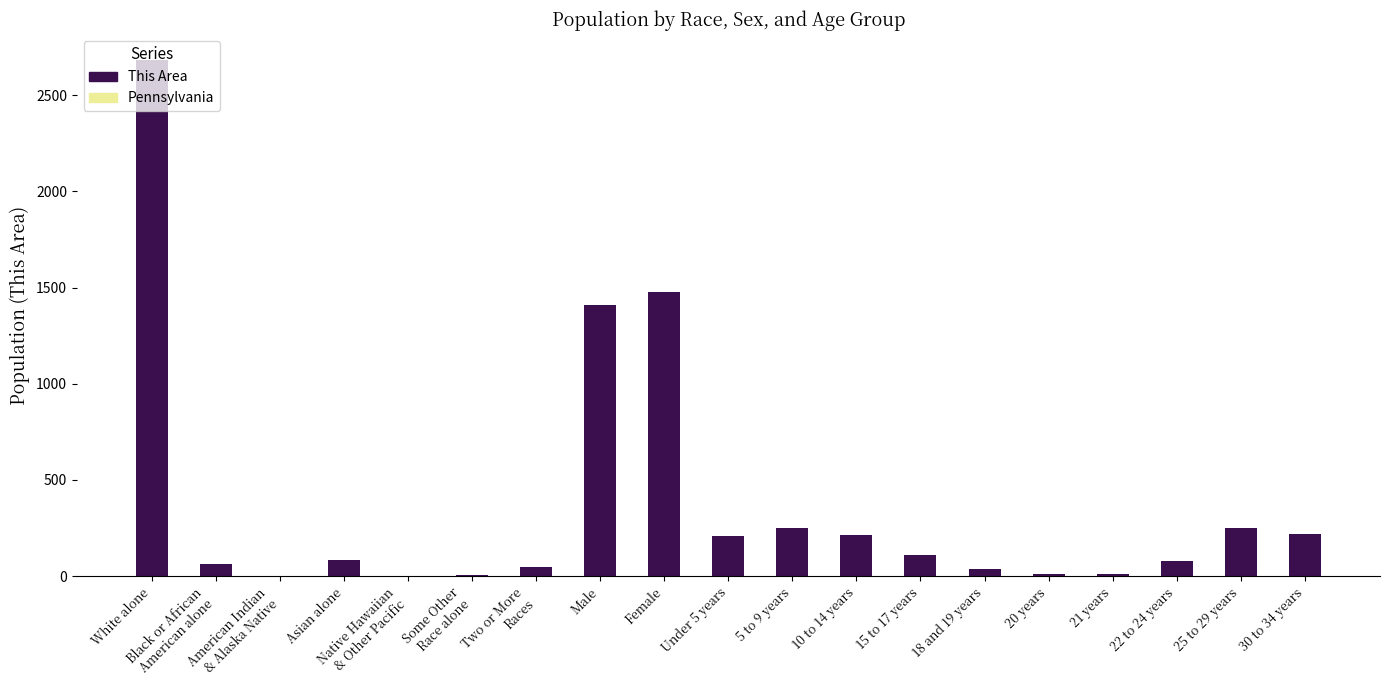

What is the approximate value at White alone?

2684